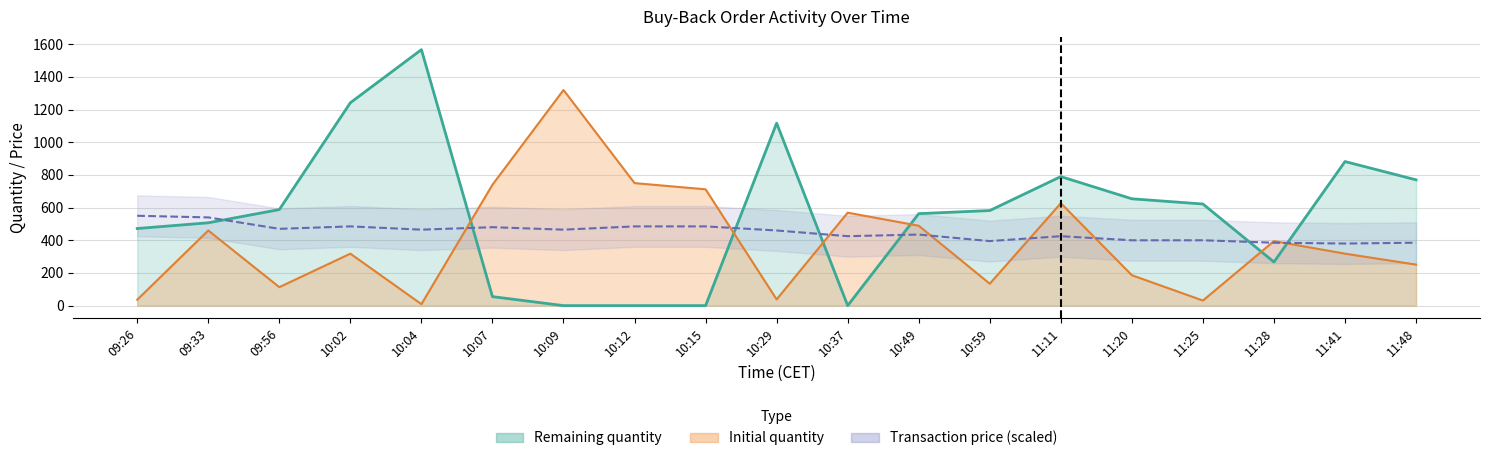

The Remaining quantity series shows 1818.1 at 10:29. True or false?

False